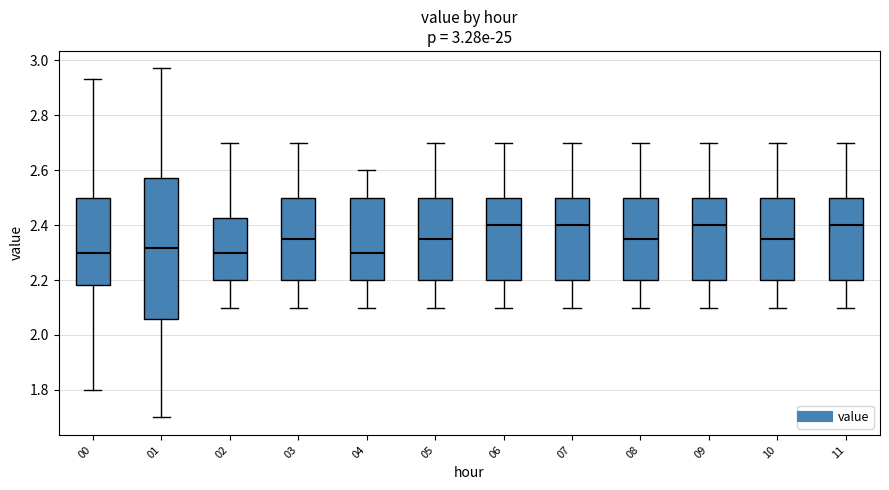

Which box is the tallest, from its lower edge to its upper edge?

01